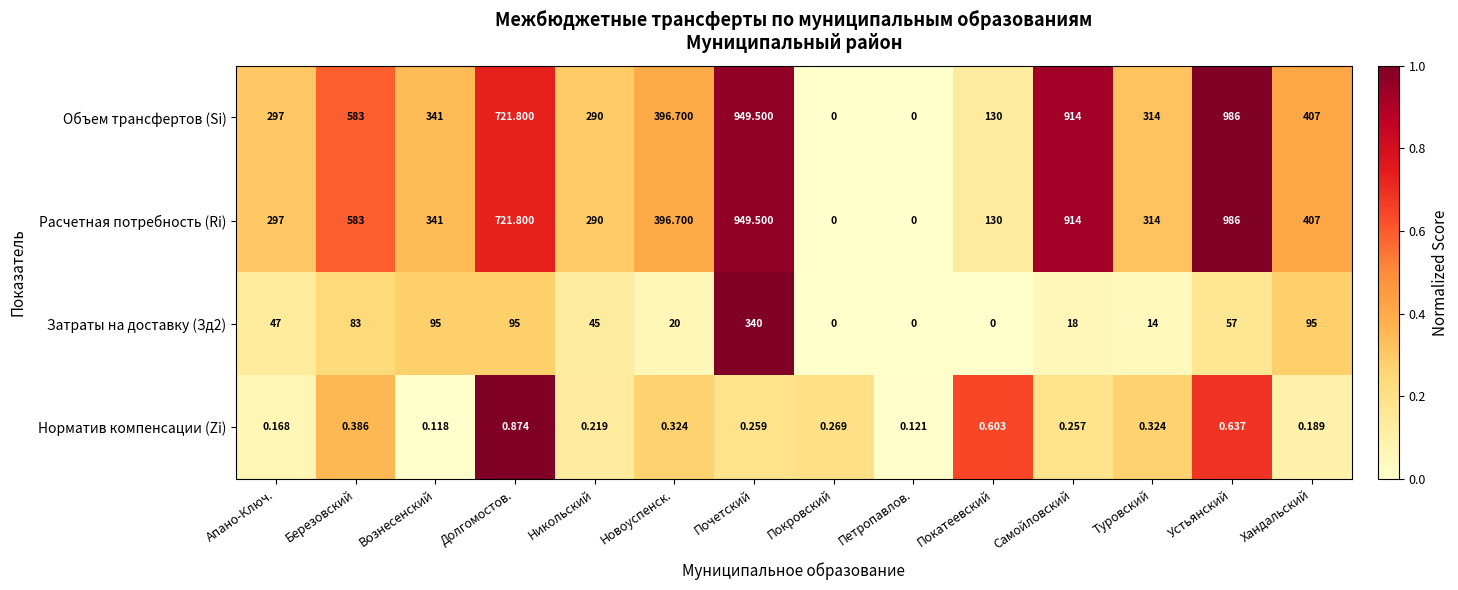

What is the spread (max minus min) of values at Вознесенский?

340.9